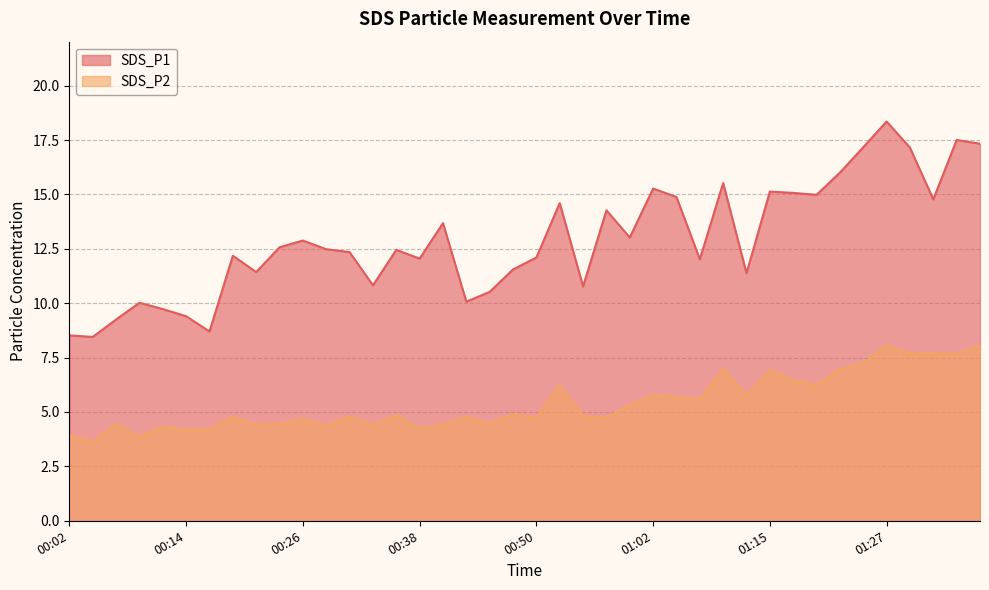

What is the difference between the second highest and minimum values in the SDS_P2 series?

4.4